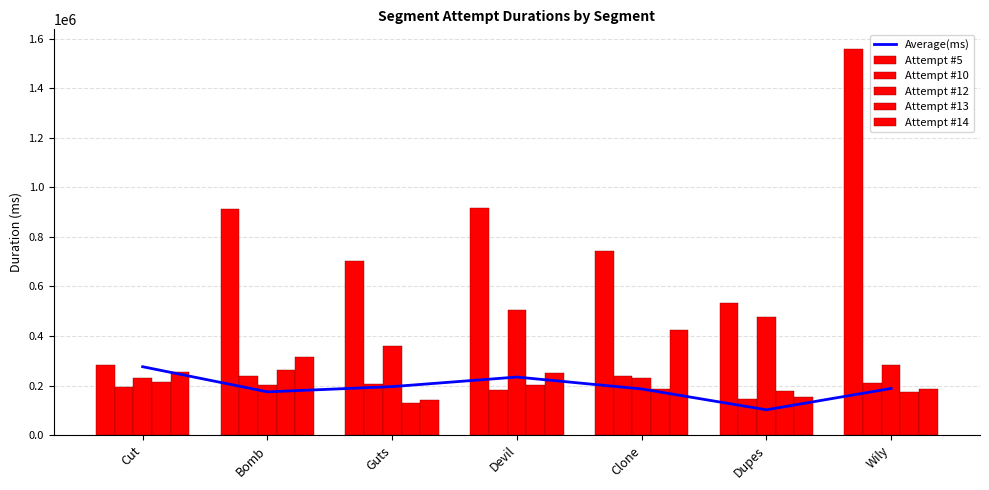

What is the value of the Attempt #13 bar at the 2nd from the left?

263934